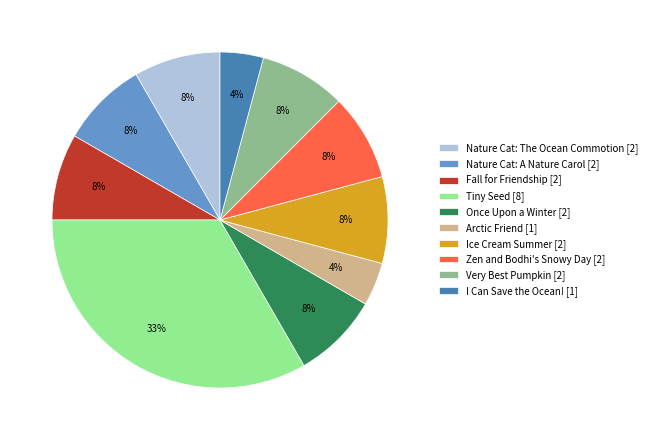

Is there a majority slice in this chart?

No